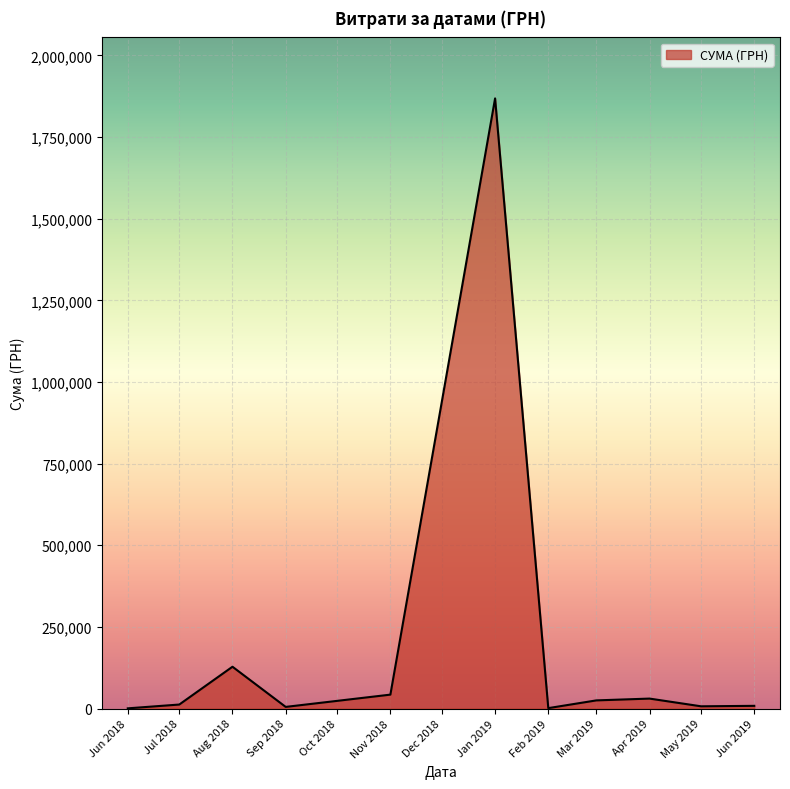

What is the smallest value displayed?

576.4